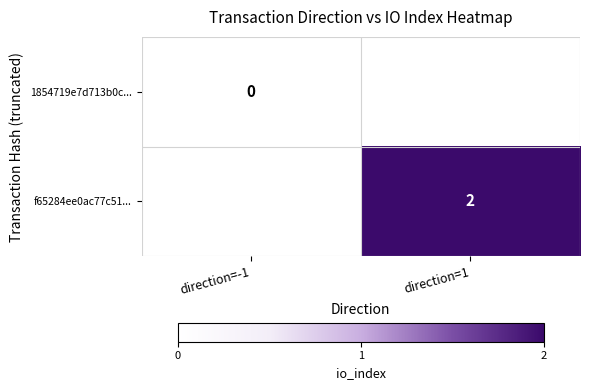

What is the maximum value shown in the chart?

2.0